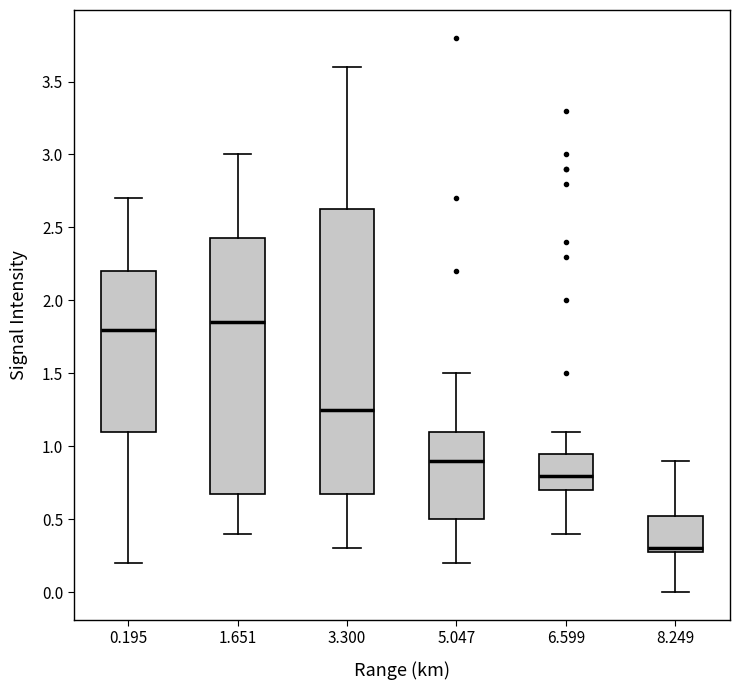

Reading left to right, transcribe this box plot: for each box, give where its median line is, the range the box spans, and where its two whiskers end, as read against the y-axis. The values are not printed on the chart, so give them approximately, as read against the axis.

0.195: median 1.80, box 1.10 to 2.20, whiskers 0.20 to 2.70
1.651: median 1.85, box 0.70 to 2.45, whiskers 0.40 to 3.00
3.300: median 1.25, box 0.70 to 2.65, whiskers 0.30 to 3.60
5.047: median 0.90, box 0.50 to 1.10, whiskers 0.20 to 1.50
6.599: median 0.80, box 0.70 to 0.95, whiskers 0.40 to 1.10
8.249: median 0.30 (just above the box's lower edge), box 0.30 to 0.55, whiskers 0.00 to 0.90